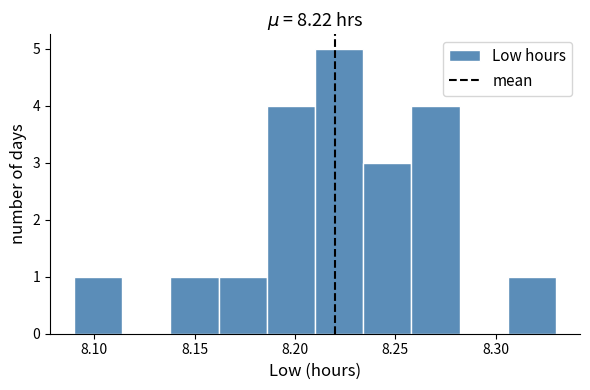

Which range on the x-axis has the tallest bar?

8.210 to 8.234